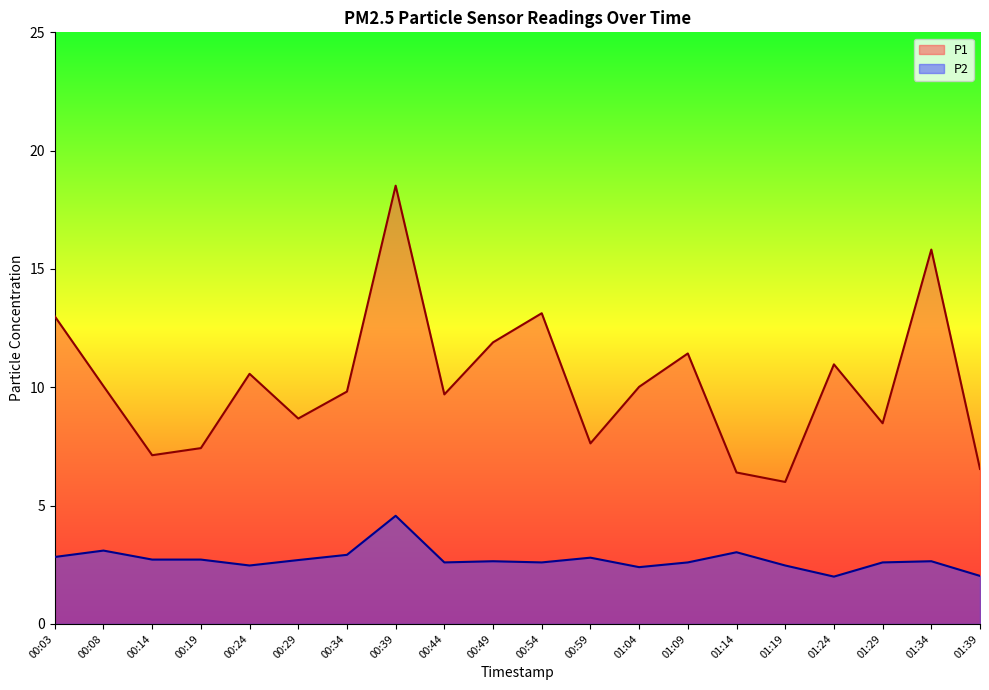

True or false: P1 and P2 intersect in this chart.

False